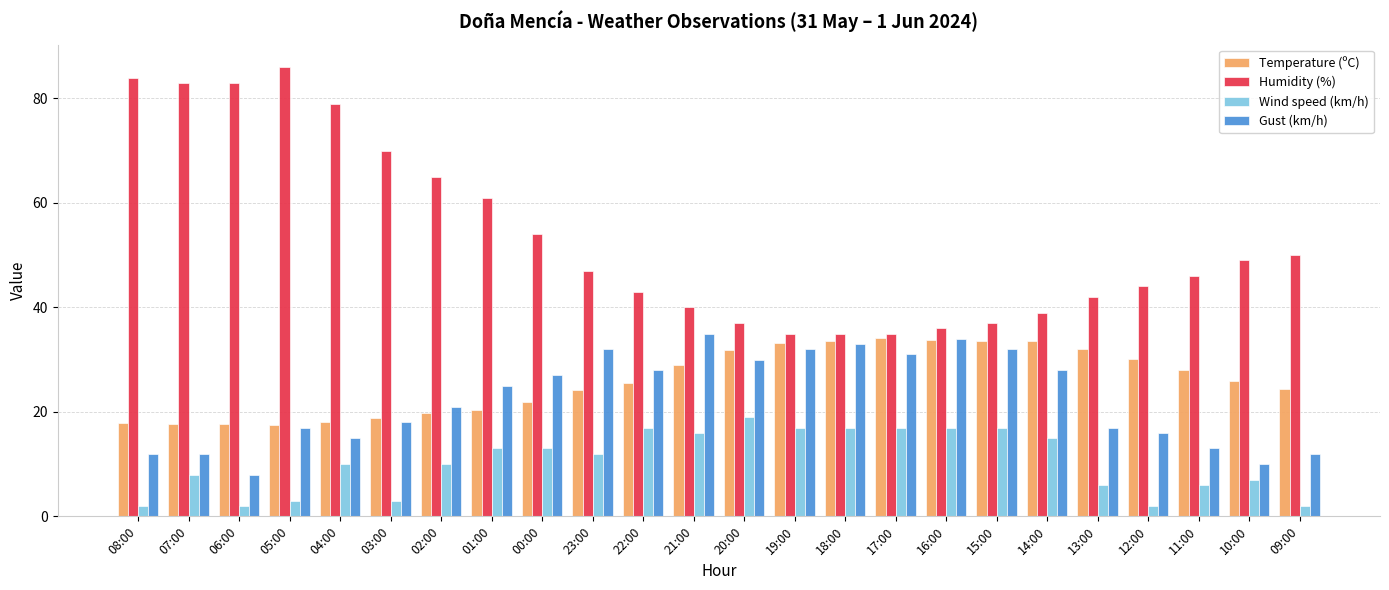

What is the sum of all Humidity (%) values?

1280.0